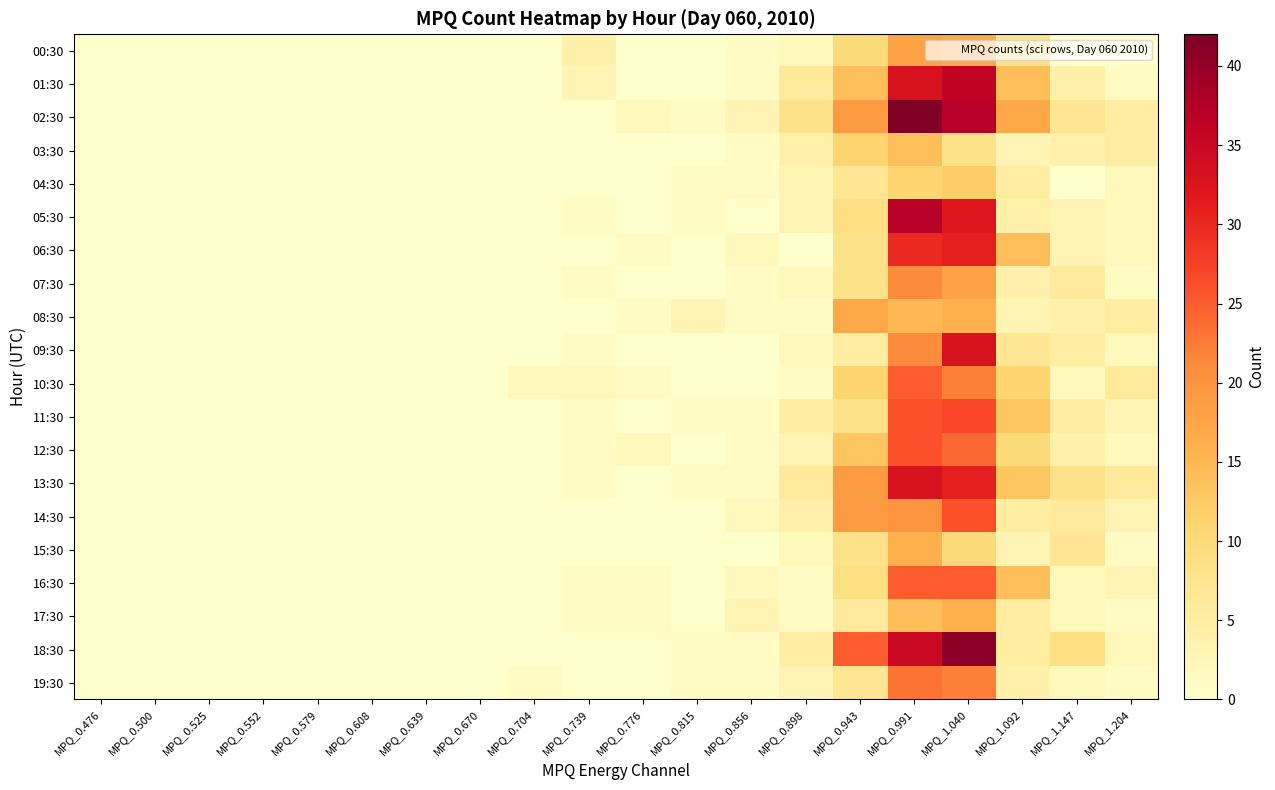

At which category does the chart reach its peak across all series?

MPQ_0.991